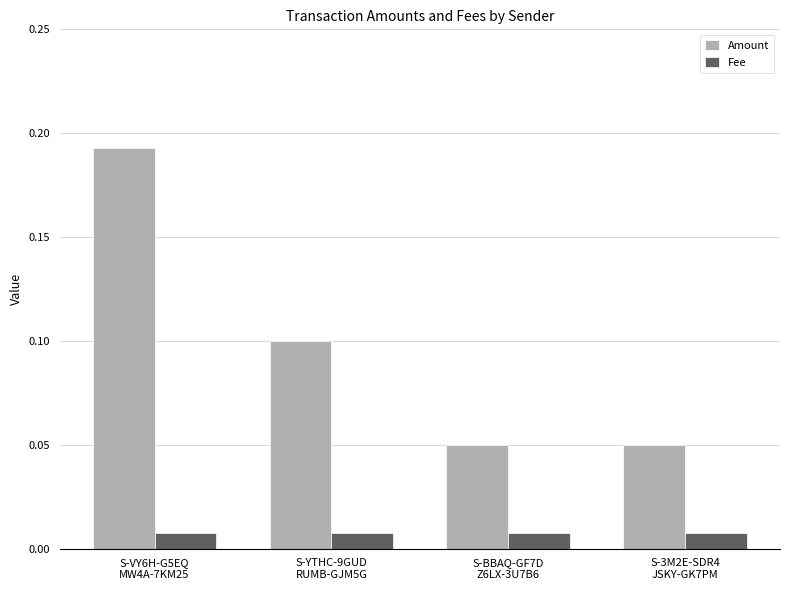

Which series has the largest total across all categories?

Amount